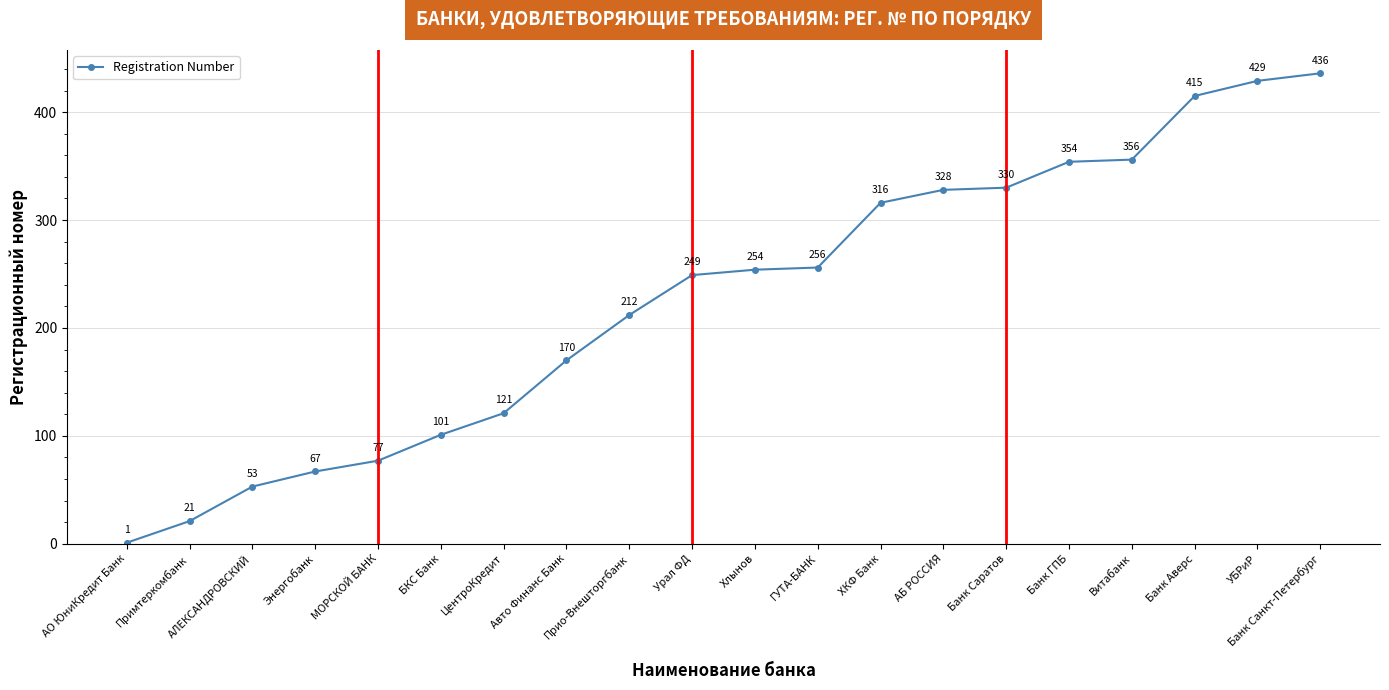

What position from the right is ГУТА-БАНК?

9